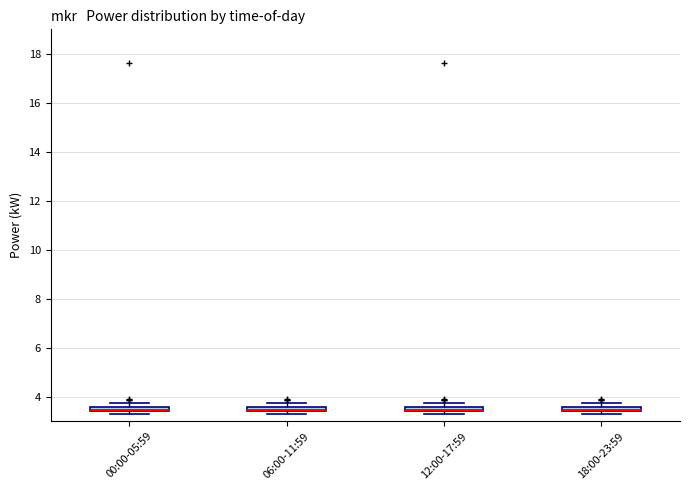

Where is the upper edge of the box for 06:00-11:59 on the y-axis? The values are not printed on the chart, so give them approximately, as read against the axis.

3.6